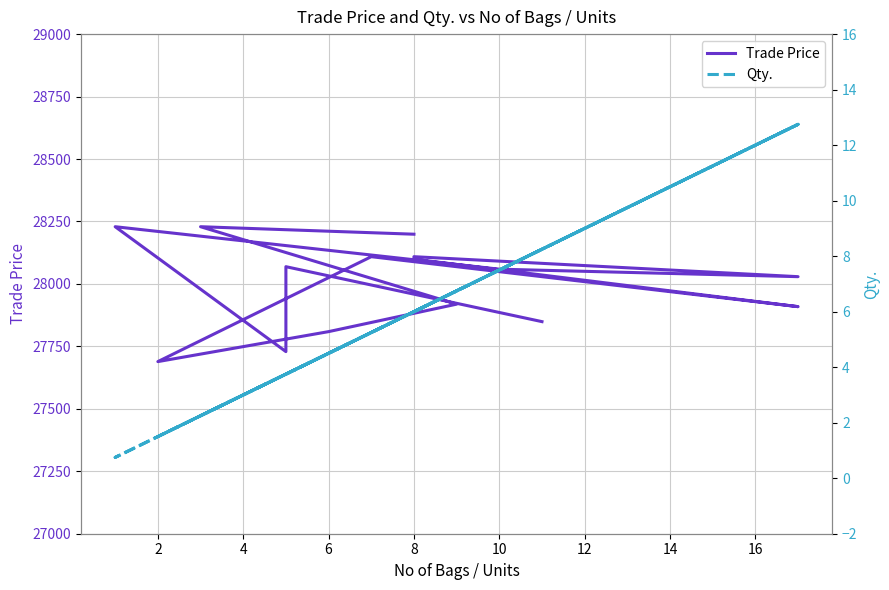

What are all the series names shown in the legend?

Trade Price, Qty.